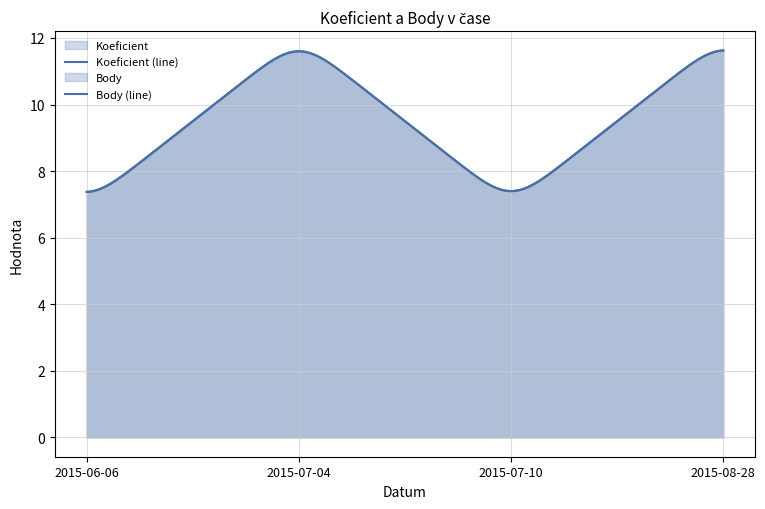

Count the Body values in the range 7 to 12.

4